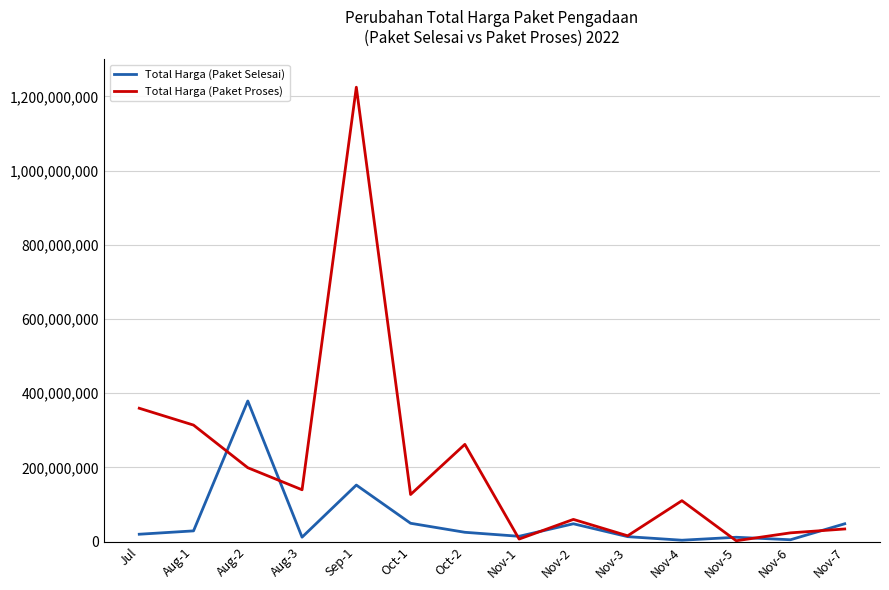

Between Aug-1 and Nov-5, which series saw the biggest shift?

Total Harga (Paket Proses)